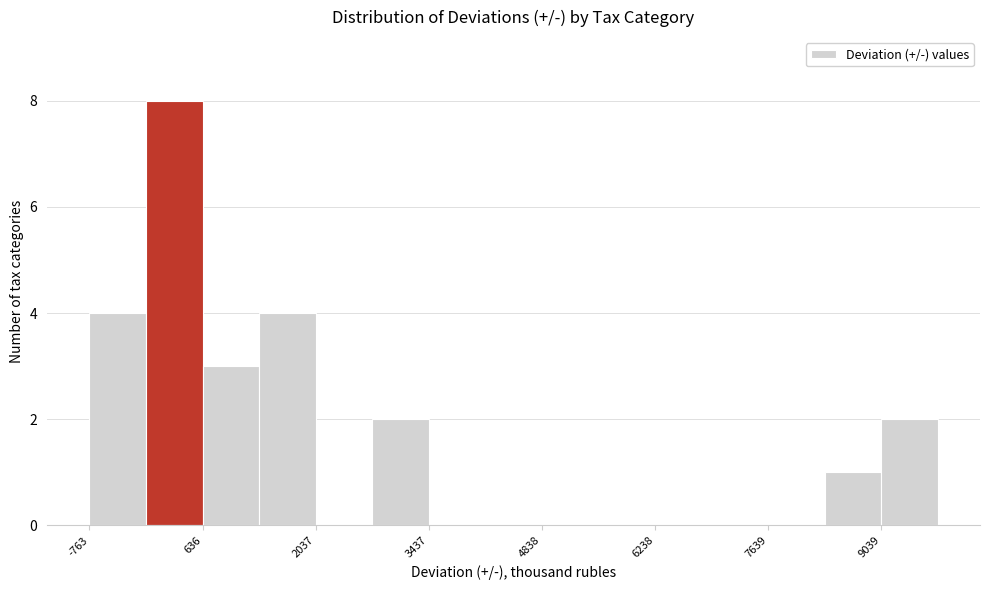

Read against the x-axis, roughly where is the centre of the tallest bar?

200